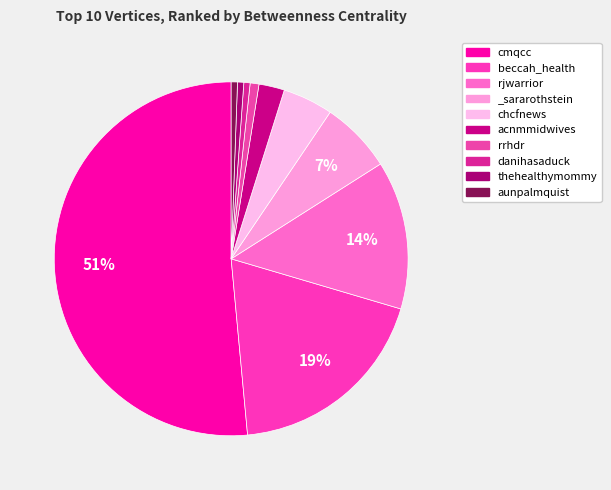

The beccah_health slice represents 27% of the pie. True or false?

False